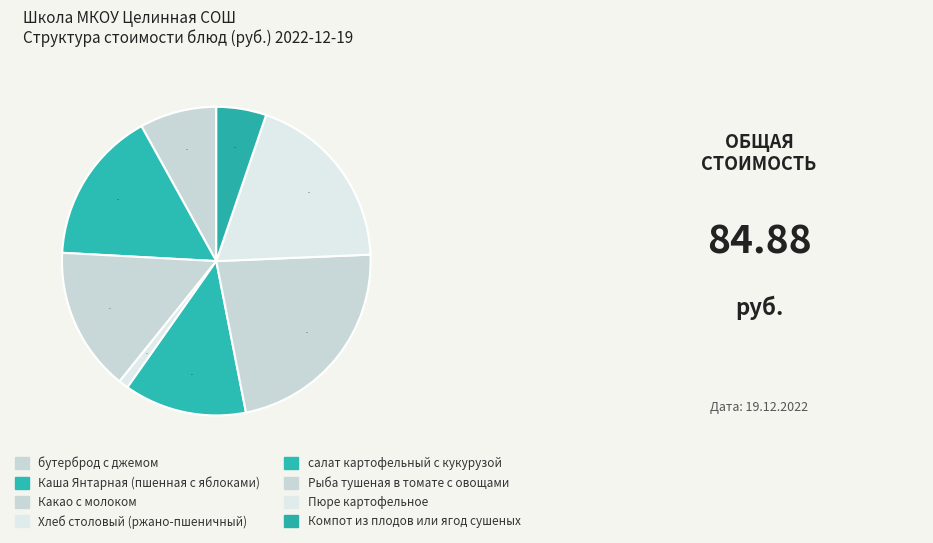

Rank the categories by value from highest to lowest.

Рыба тушеная в томате с овощами, Пюре картофельное, Каша Янтарная (пшенная с яблоками), Какао с молоком, салат картофельный с кукурузой, бутерброд с джемом, Компот из плодов или ягод сушеных, Хлеб столовый (ржано-пшеничный)